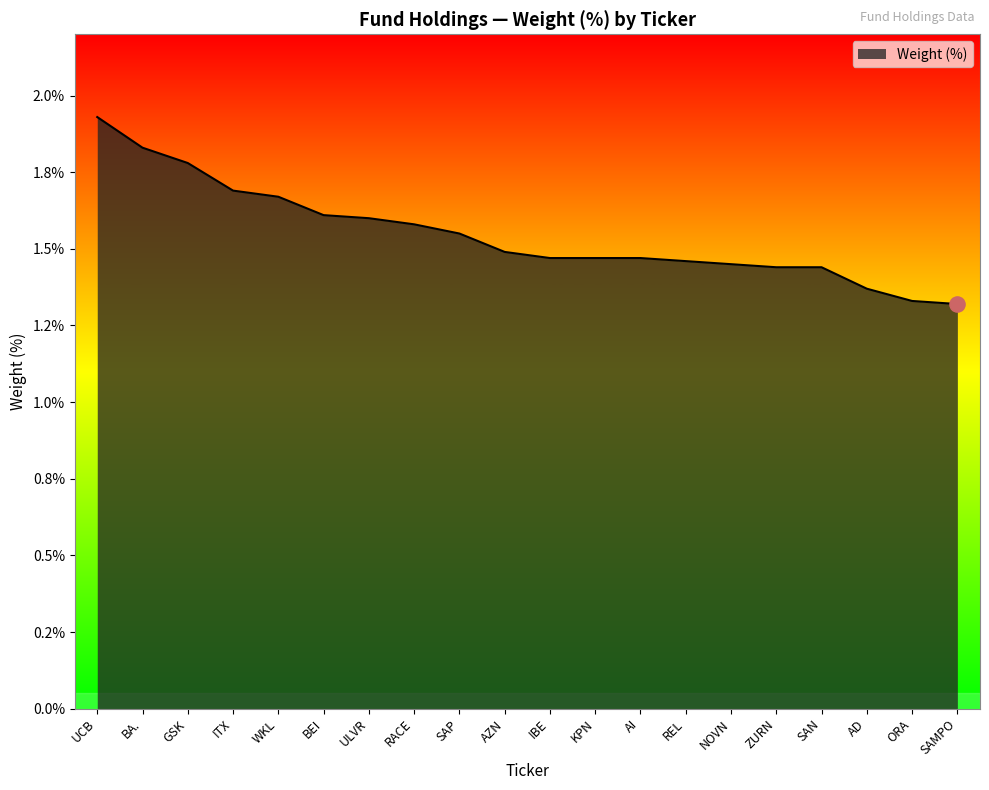

Which has a higher value, SAMPO or REL?

REL